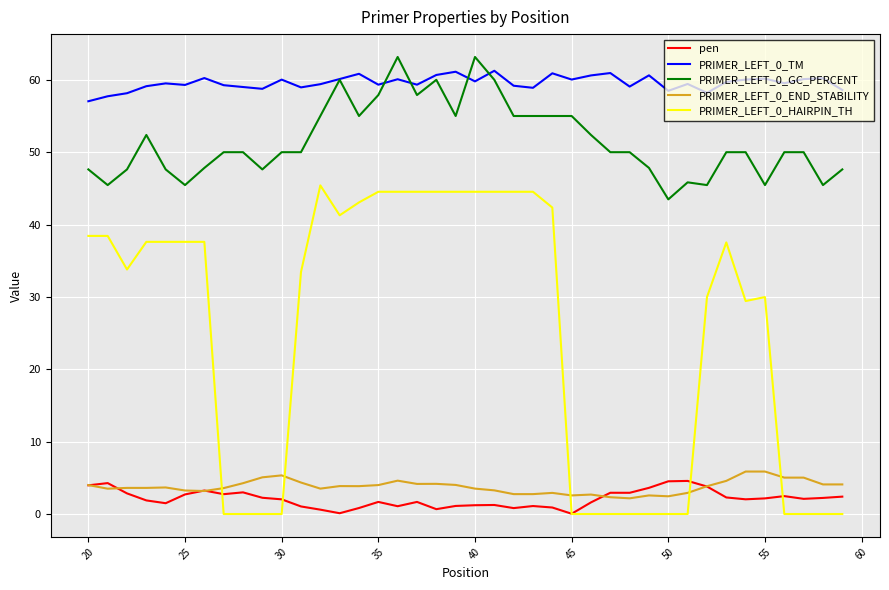

True or false: PRIMER_LEFT_0_GC_PERCENT and pen intersect in this chart.

False